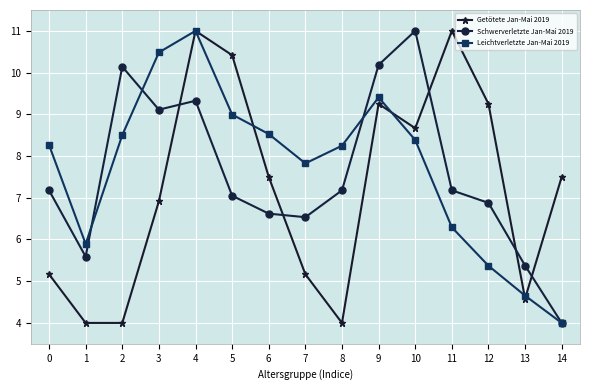

The Leichtverletzte Jan-Mai 2019 series shows 13.8 at 7. True or false?

False